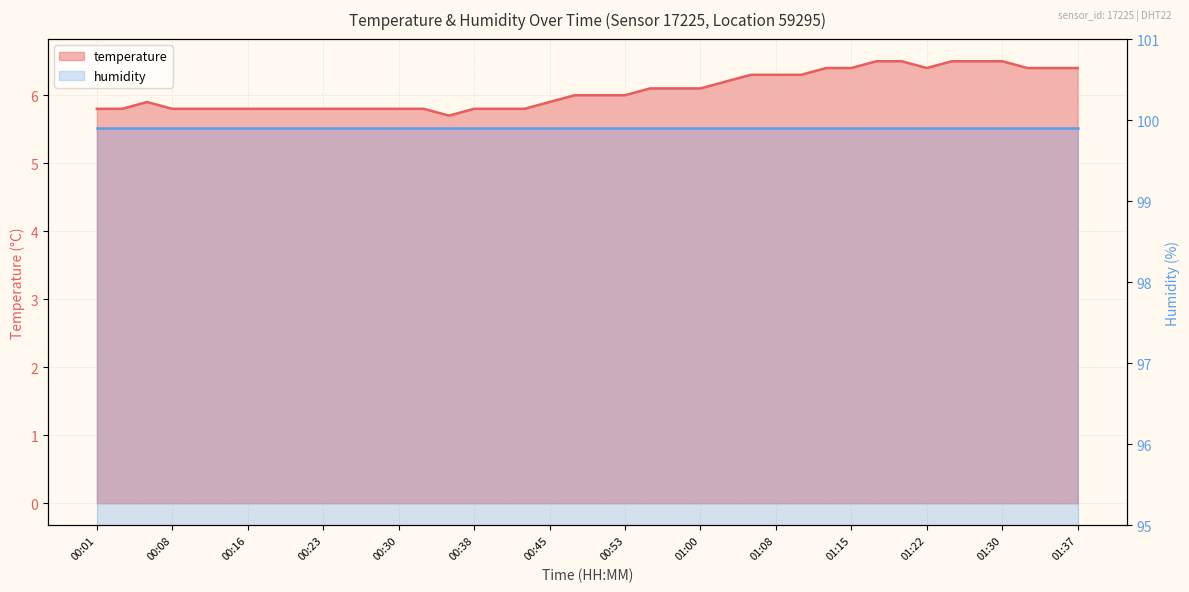

Reading left to right, what are all the values shown in this chart?

5.8	5.8	5.9	5.8	5.8	5.8	5.8	5.8	5.8	5.8	5.8	5.8	5.8	5.8	5.7	5.8	5.8	5.8	5.9	6.0	6.0	6.0	6.1	6.1	6.1	6.2	6.3	6.3	6.3	6.4	6.4	6.5	6.5	6.4	6.5	6.5	6.5	6.4	6.4	6.4